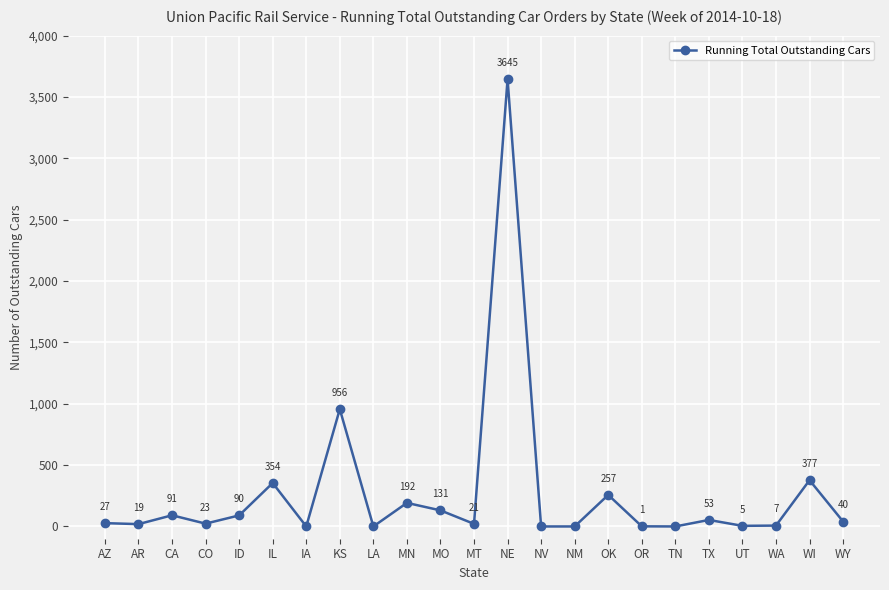

Where is the data nearest to the value 1822?

KS